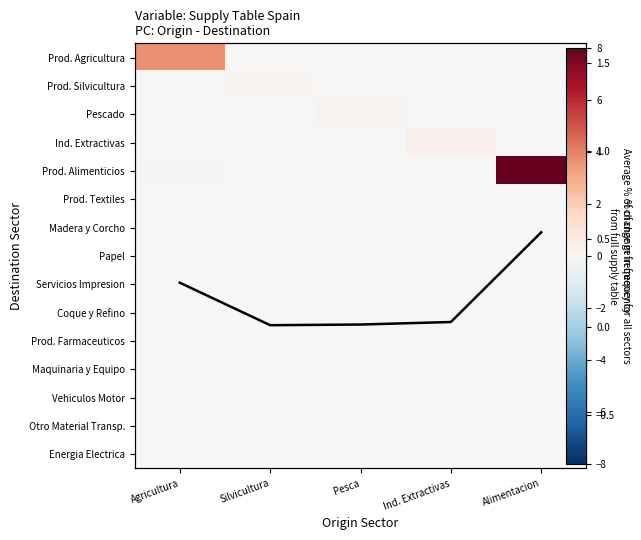

The value of Prod. Farmaceuticos at Alimentacion is 0.0. True or false?

True